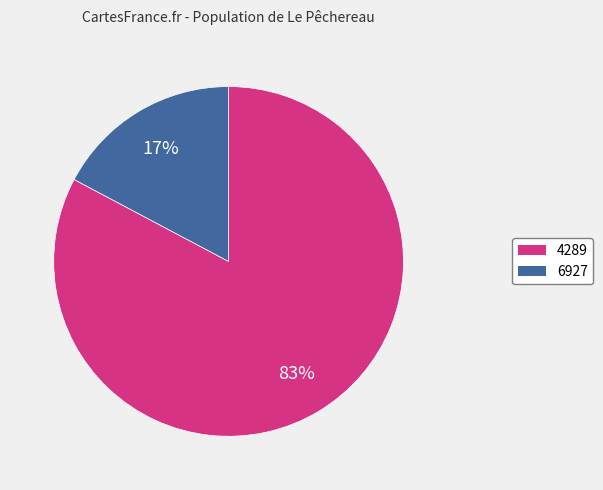

Which has a higher value, 6927 or 4289?

4289